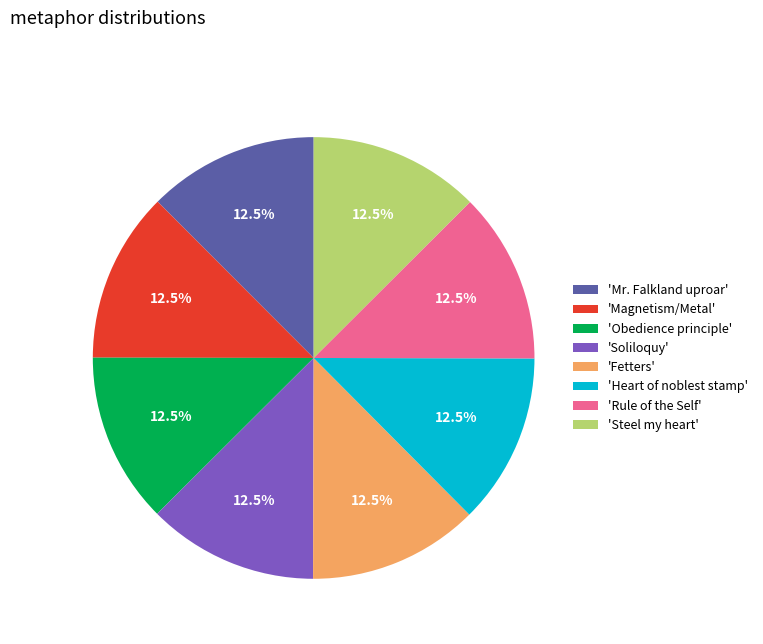

Does any single category account for the majority?

No